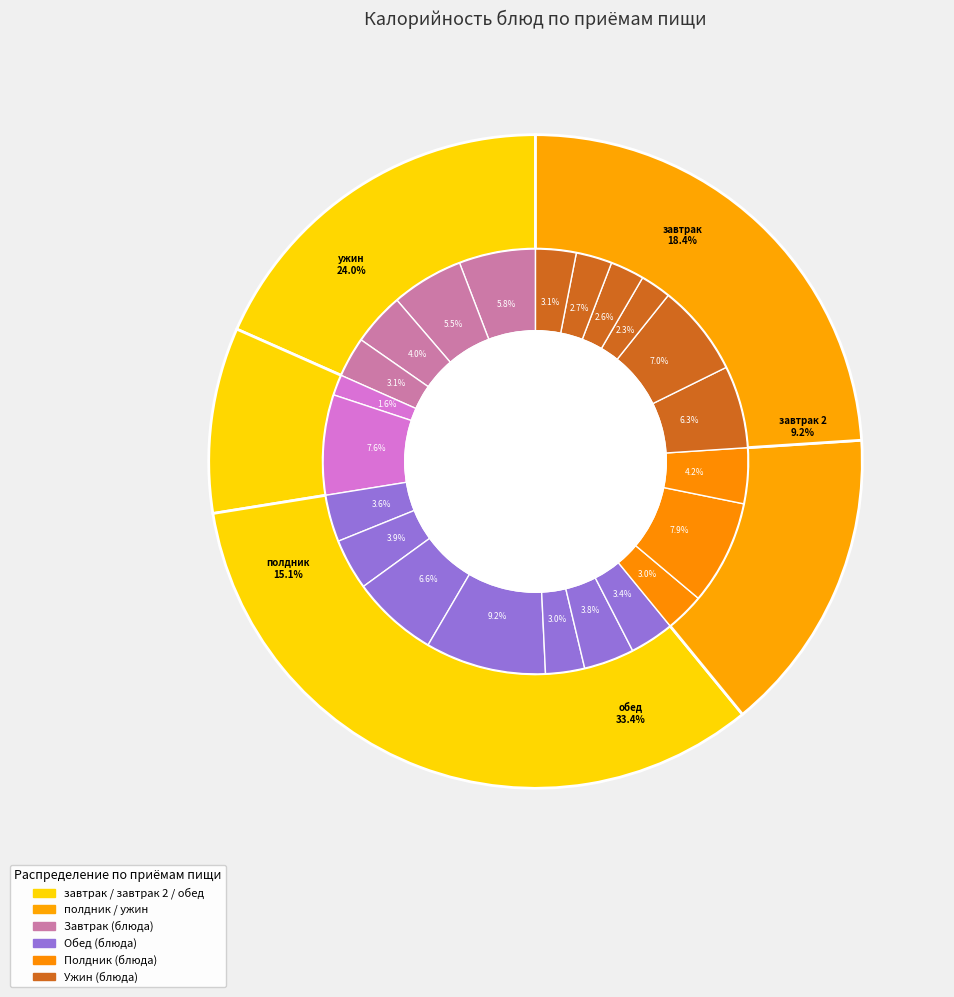

How many slices are in this pie chart?

22